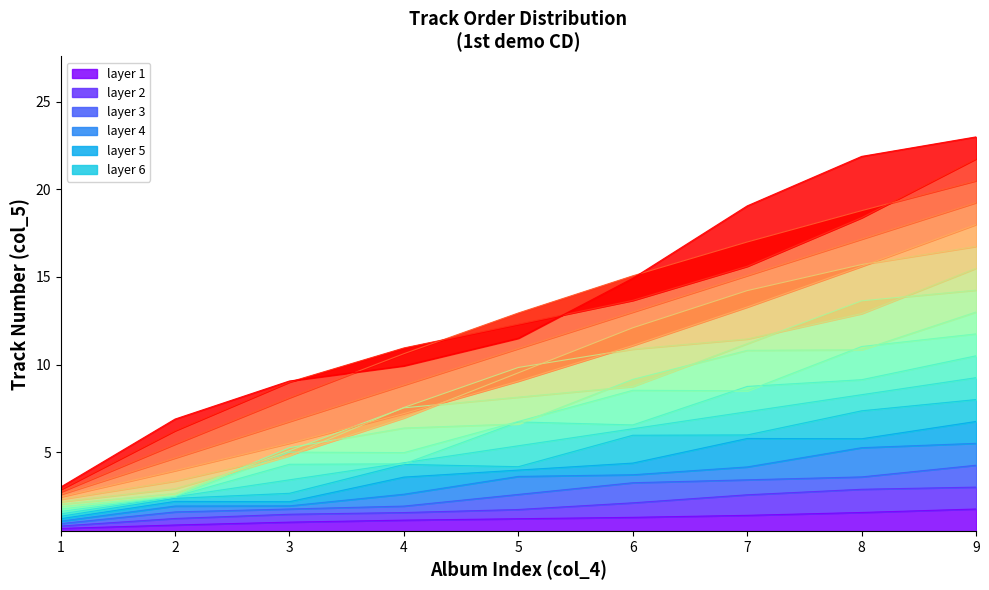

Is it true that track_1 equals 9.2 at 9?

True